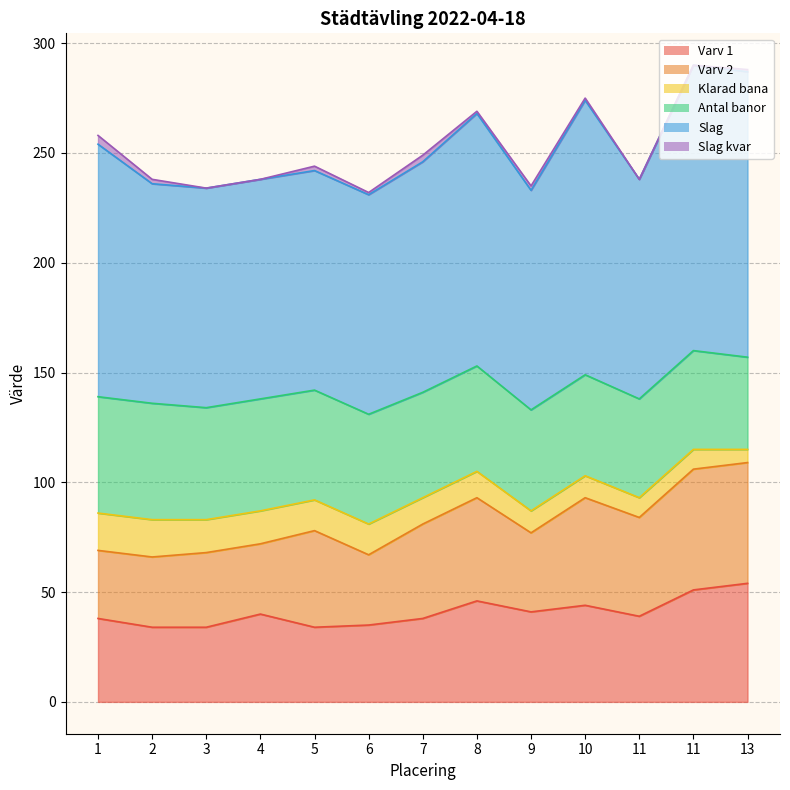

What is the difference between the Varv 1 values at 2 and 1?

4